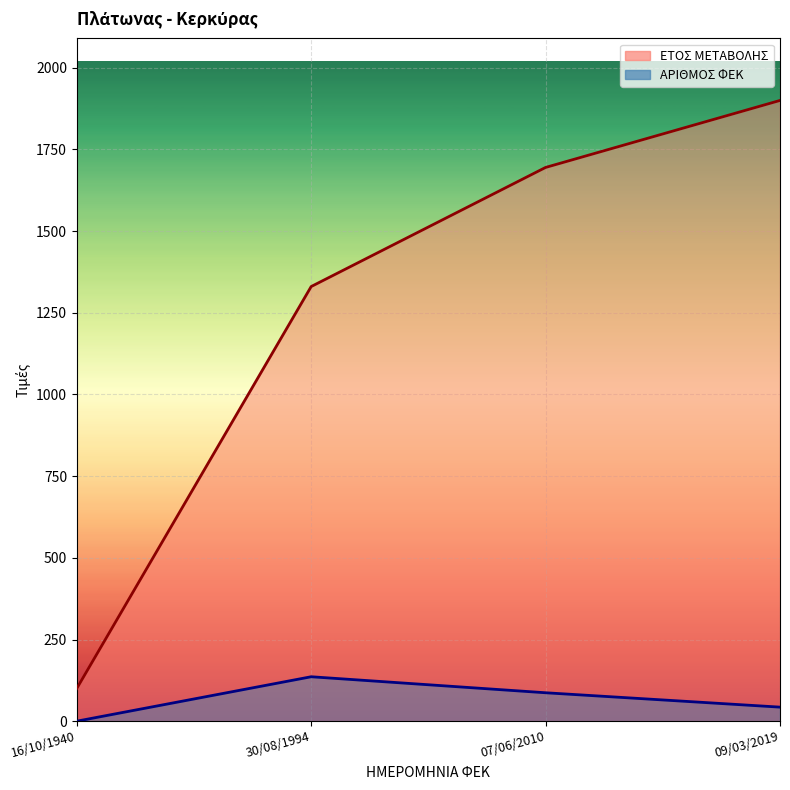

Between 30/08/1994 and 07/06/2010, which is larger?

07/06/2010